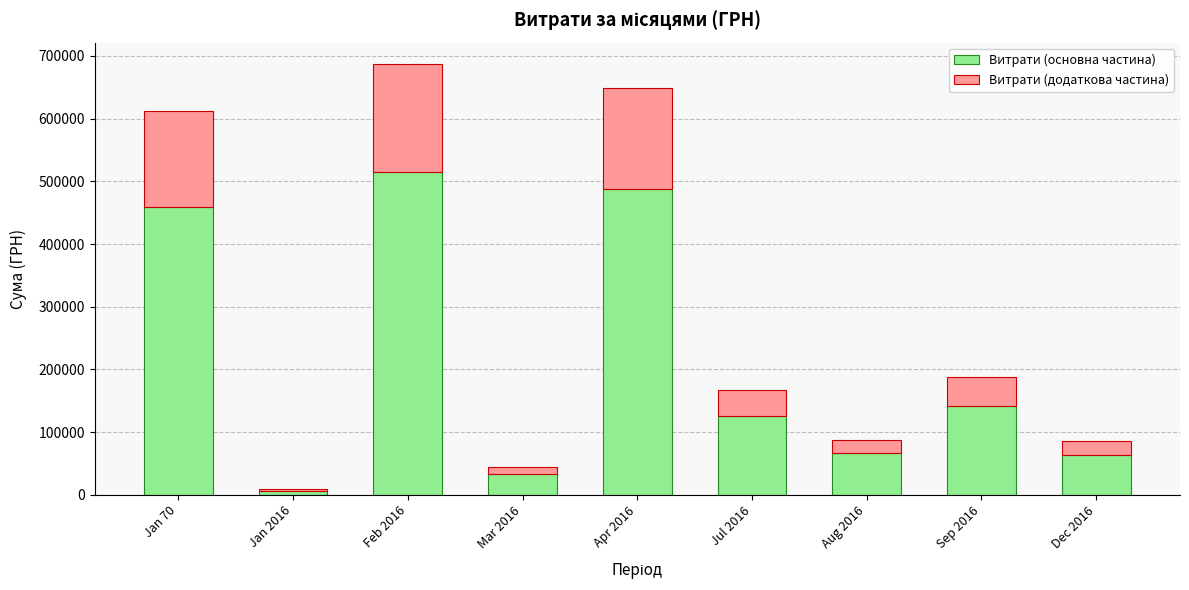

How many bars are there in total?

9